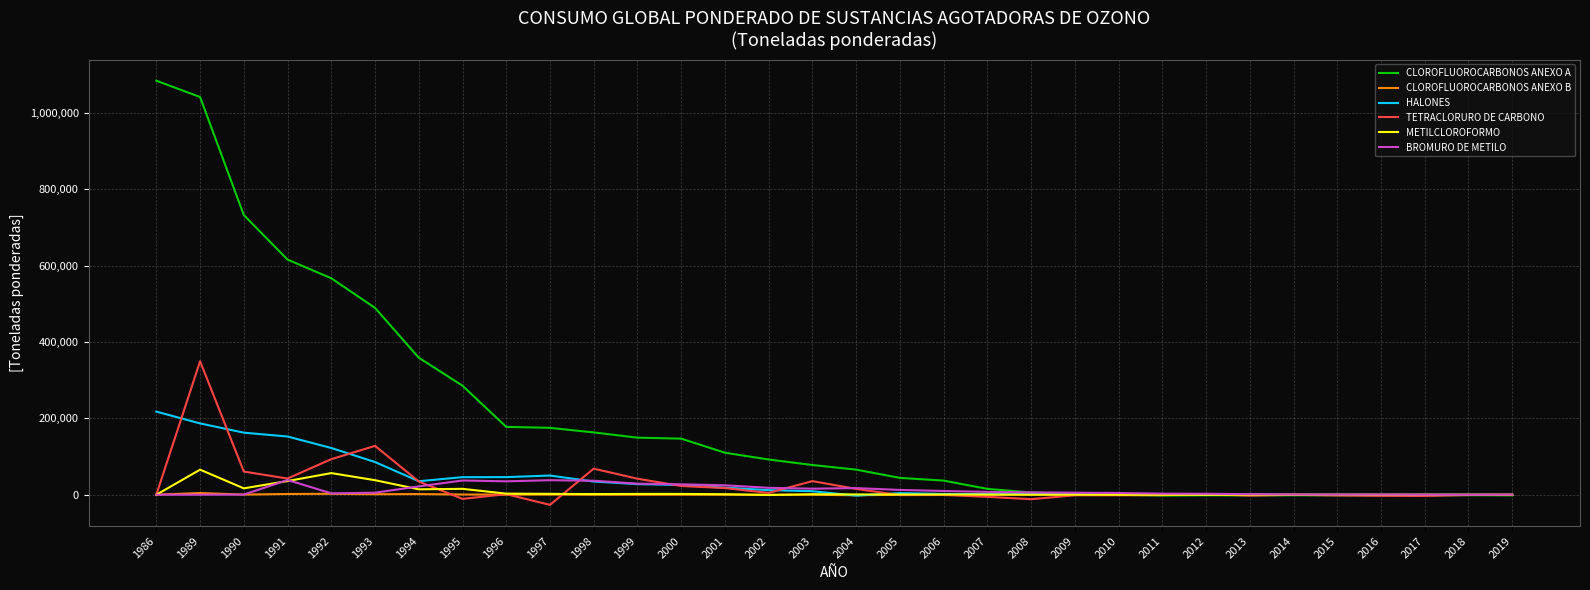

Which series has the largest range (max minus min)?

CLOROFLUOROCARBONOS ANEXO A